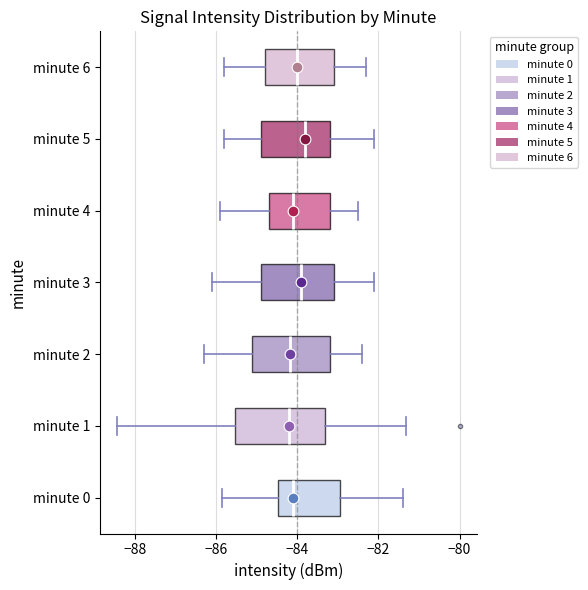

Reading bottom to top, transcribe this box plot: for each box, give where its median line is, the range the box spans, and where its two whiskers end, as read against the x-axis. The values are not printed on the chart, so give them approximately, as read against the axis.

minute 0: median -84.0, box -84.4 to -83.0, whiskers -85.8 to -81.4
minute 1: median -84.2, box -85.6 to -83.4, whiskers -88.4 to -81.4
minute 2: median -84.2, box -85.0 to -83.2, whiskers -86.2 to -82.4
minute 3: median -83.8, box -84.8 to -83.0, whiskers -86.0 to -82.0
minute 4: median -84.0, box -84.6 to -83.2, whiskers -85.8 to -82.4
minute 5: median -83.8, box -84.8 to -83.2, whiskers -85.8 to -82.0
minute 6: median -84.0, box -84.8 to -83.0, whiskers -85.8 to -82.2